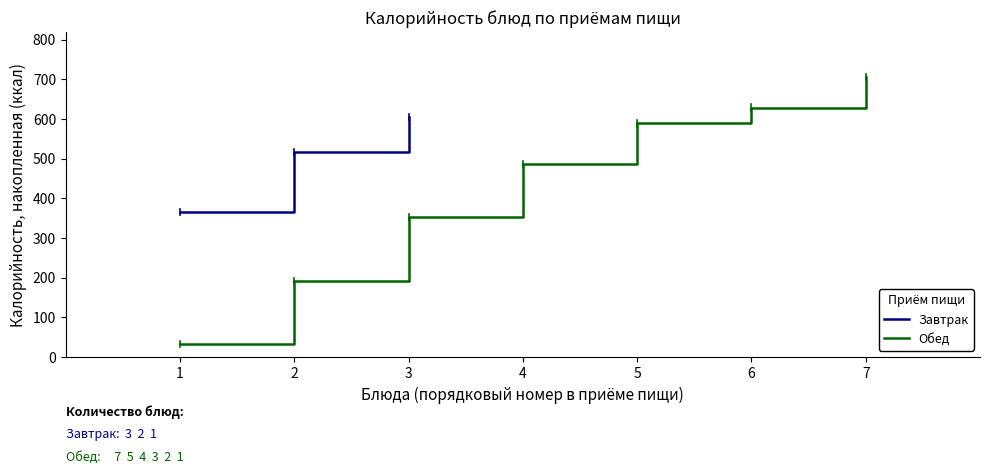

What is the ratio of the value at 2 to the value at 1?

1.4